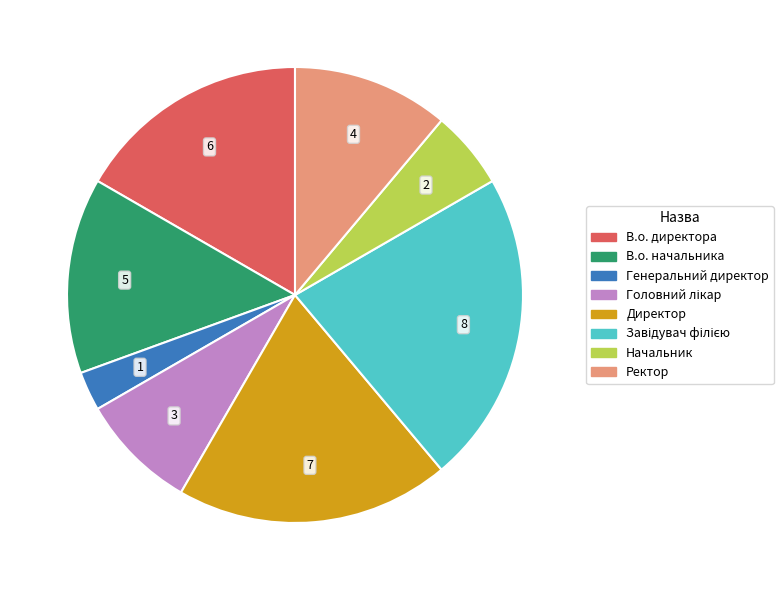

What is the smallest slice in the pie chart?

Генеральний директор